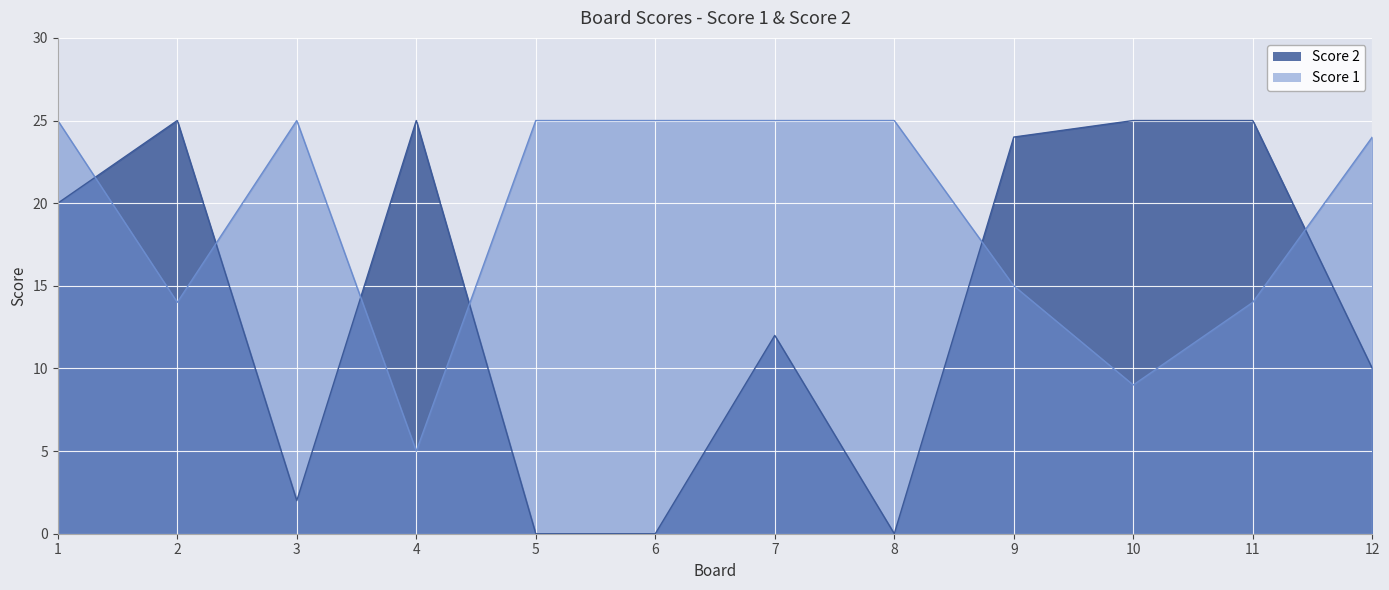

How many times do Score 1 and Score 2 cross each other?

6